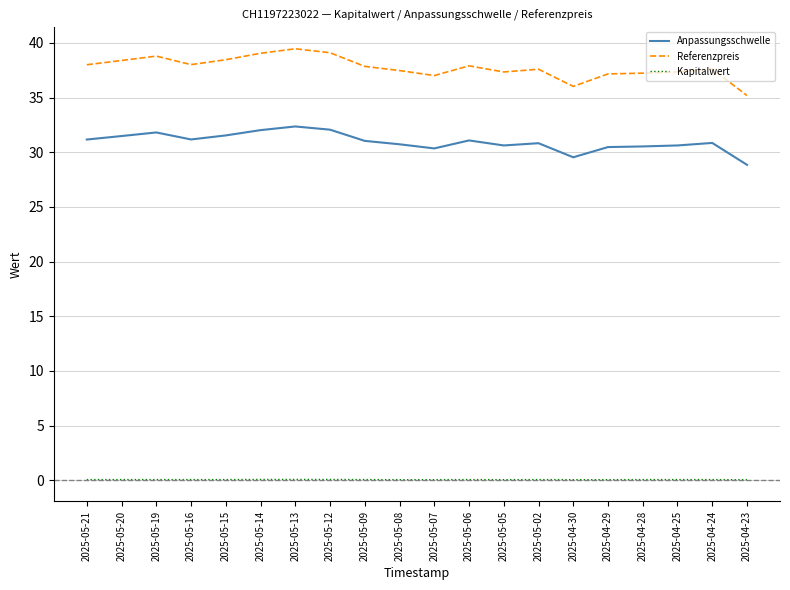

List the series in order of their peak value, lowest first.

Kapitalwert, Anpassungsschwelle, Referenzpreis